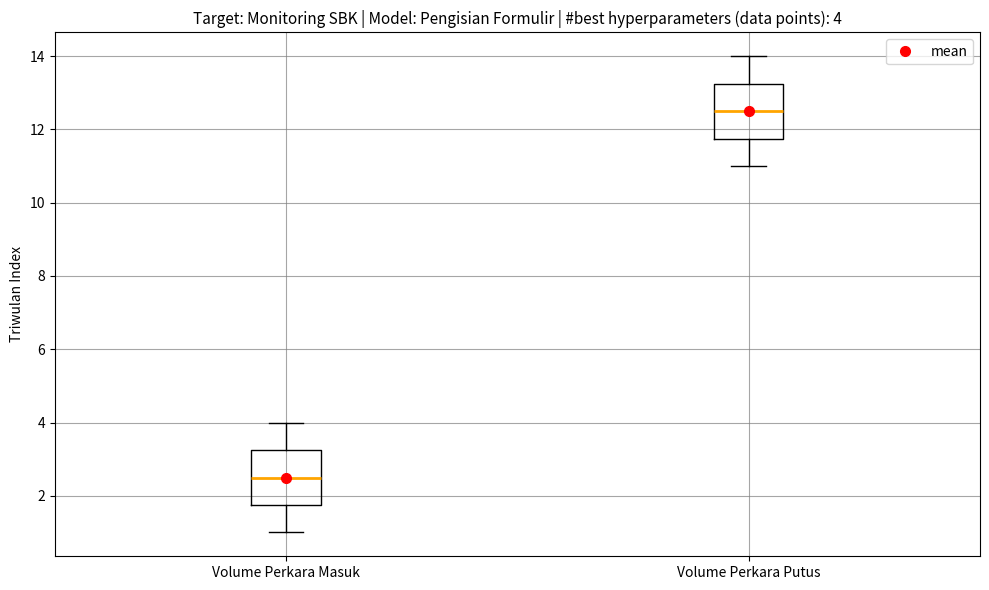

Which box's median line is the highest?

Volume Perkara Putus